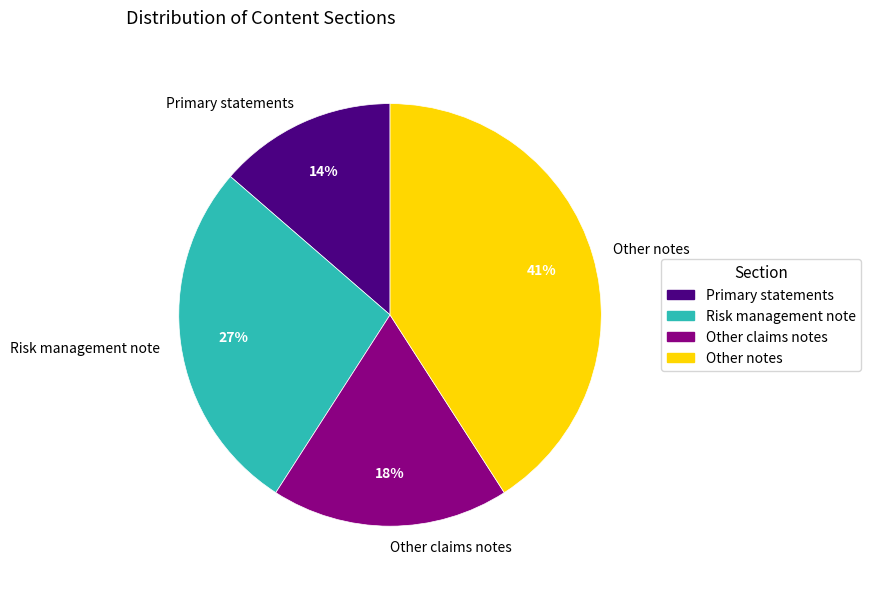

To the nearest percent, what is the difference between the largest and smallest slice percentages?

27%